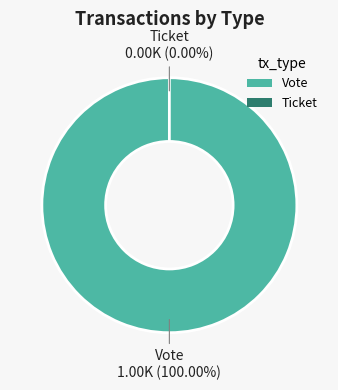

Is Vote the majority of the pie?

Yes